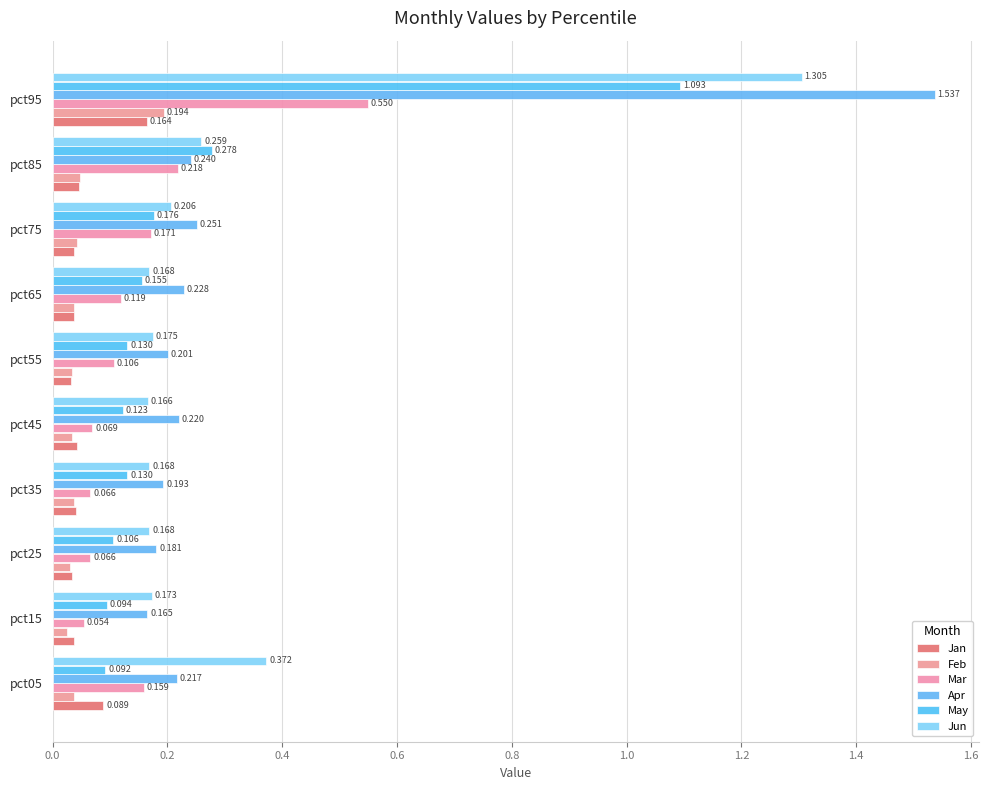

How many bars are there in total?

60